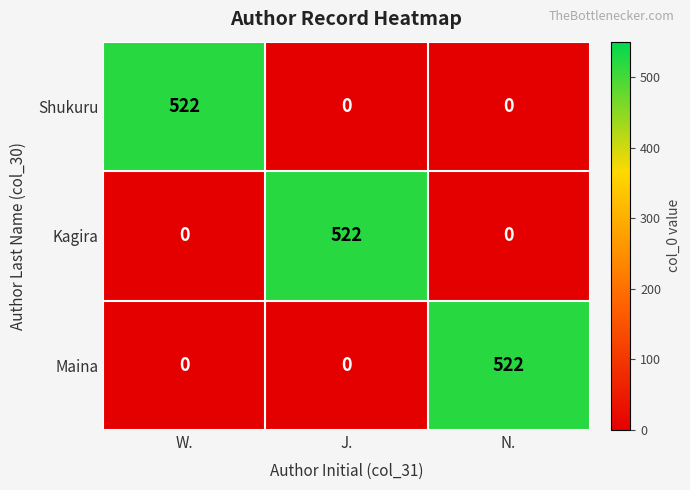

The Maina series shows 0 at J.. True or false?

True